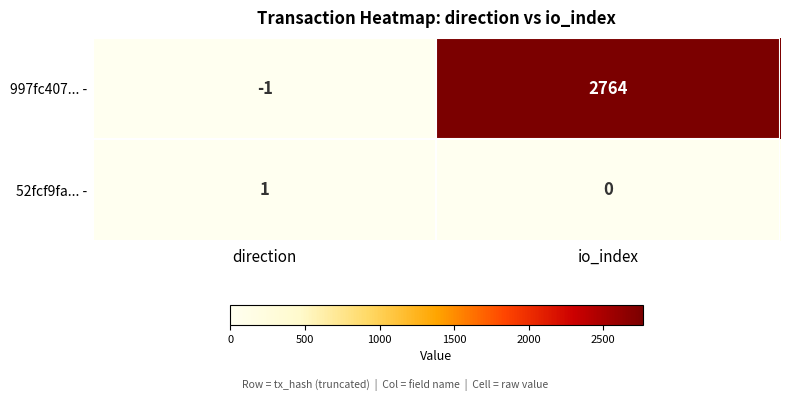

Which category has the highest value in the 52fcf9fa... - series?

direction